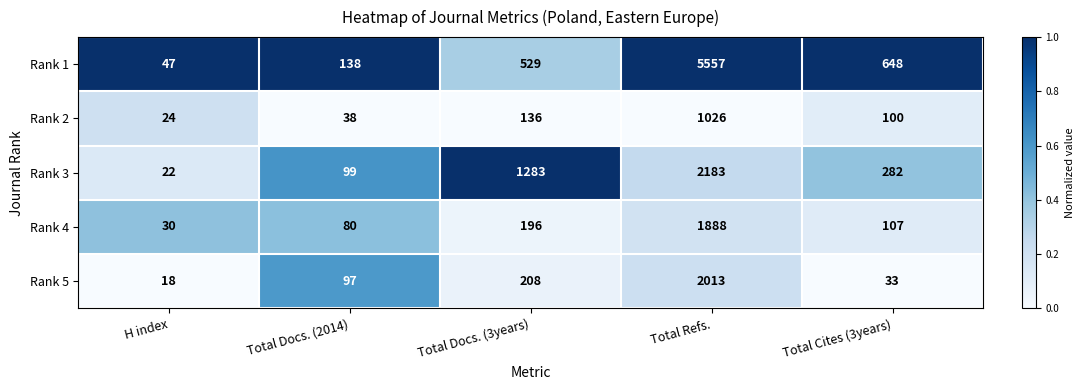

Is it true that Rank 5 equals 97 at Total Docs. (2014)?

True